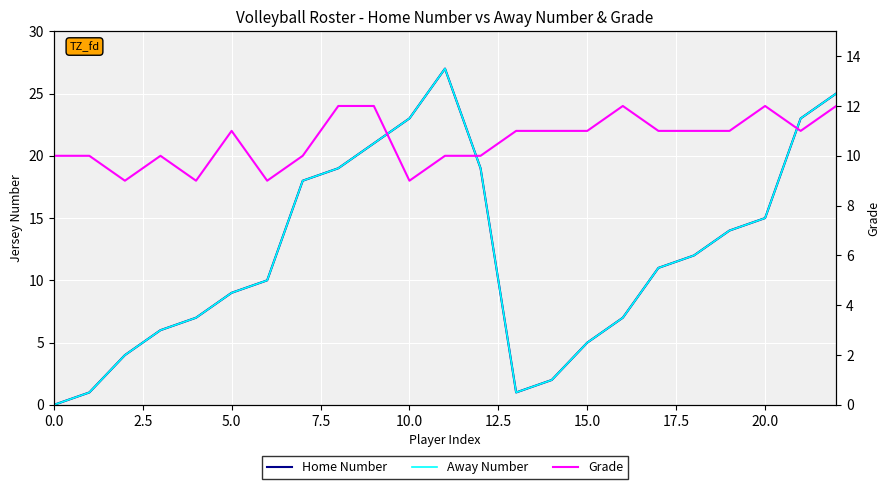

How many data points in Grade are above 11?

5